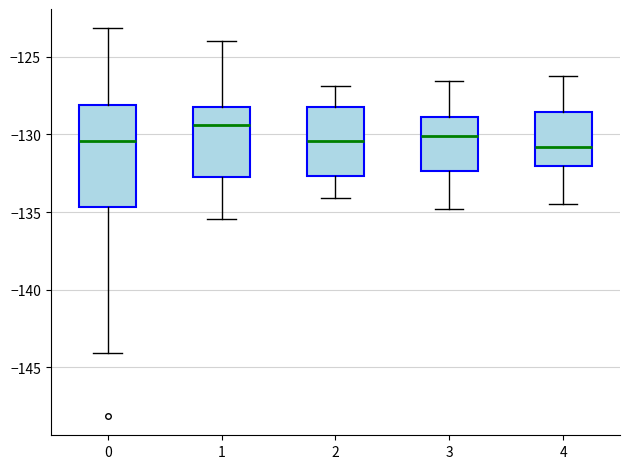

Which box is the tallest, from its lower edge to its upper edge?

0